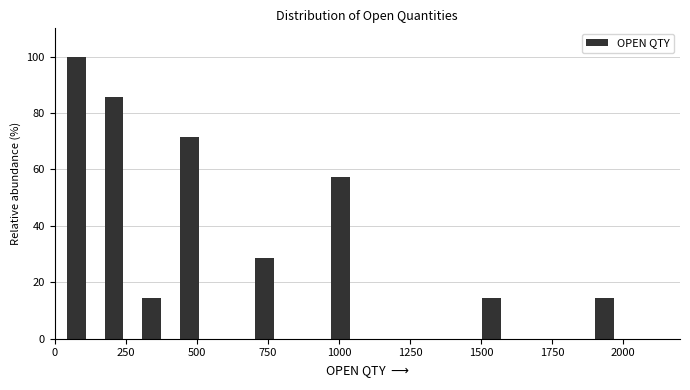

Around what value on the x-axis is the tallest bar? Give the approximate position of its centre, as read against the axis.

100